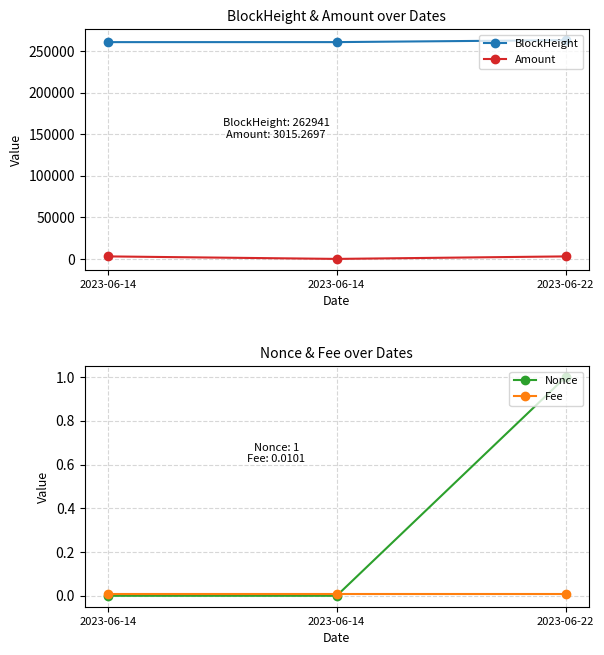

The Nonce series shows 0.0 at 2023-06-14. True or false?

True